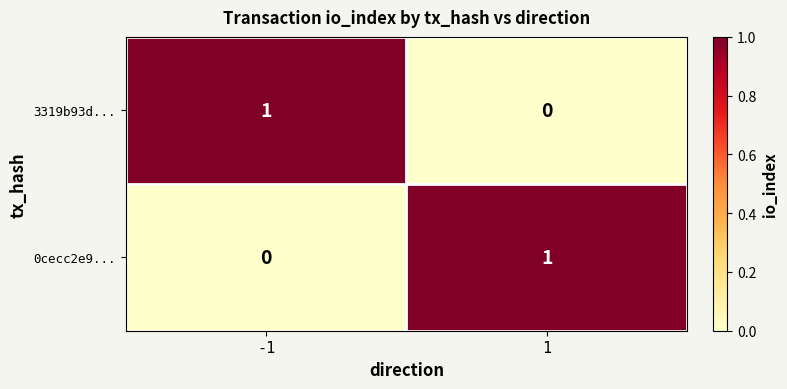

Reading right to left, transcribe all the data shown in this chart.

3319b93d...: 0	1
0cecc2e9...: 1	0